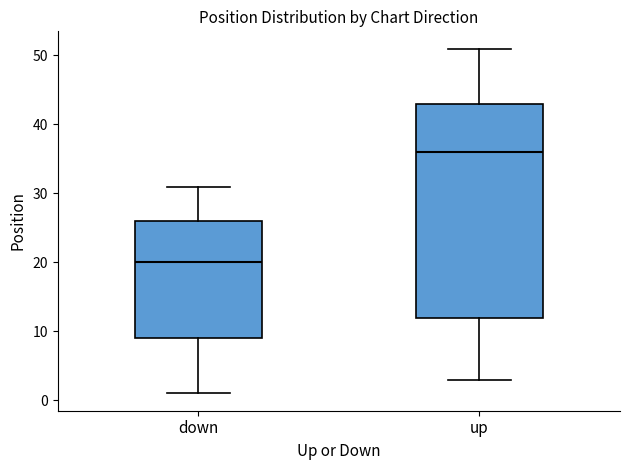

Reading left to right, read every box against the y-axis: the position of its median line, the range the box covers, and the ends of its whiskers. The values are not printed on the chart, so give them approximately, as read against the axis.

down: median 20, box 9 to 26, whiskers 1 to 31
up: median 36, box 12 to 43, whiskers 3 to 51